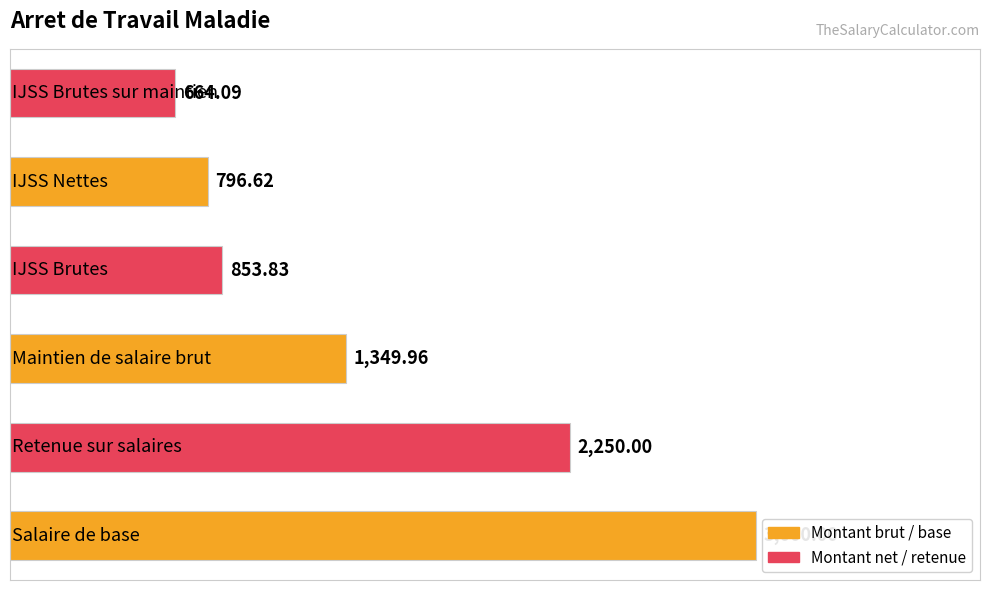

What is the minimum value shown in the chart?

664.1